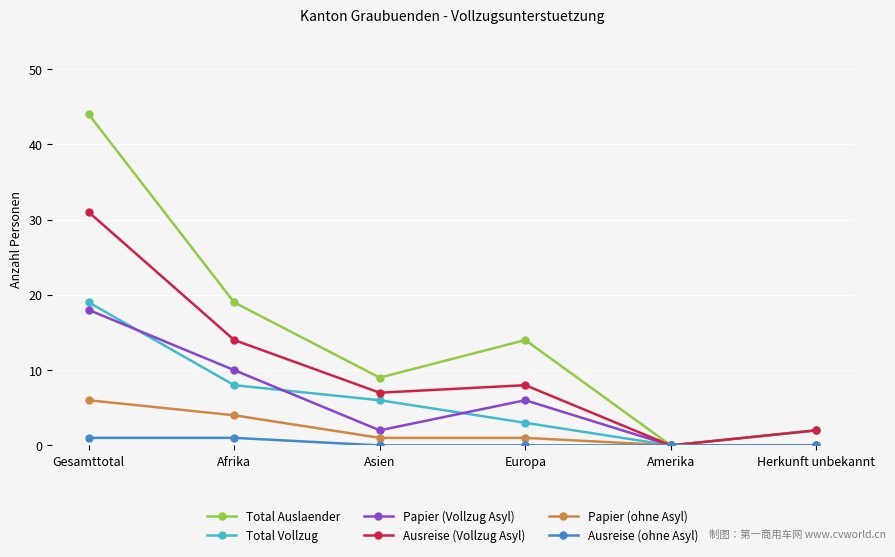

Reading left to right, what are all the values shown in this chart?

Total Auslaender: 44	19	9	14	0	2
Total Vollzug: 19	8	6	3	0	2
Papier (Vollzug Asyl): 18	10	2	6	0	0
Ausreise (Vollzug Asyl): 31	14	7	8	0	2
Papier (ohne Asyl): 6	4	1	1	0	0
Ausreise (ohne Asyl): 1	1	0	0	0	0